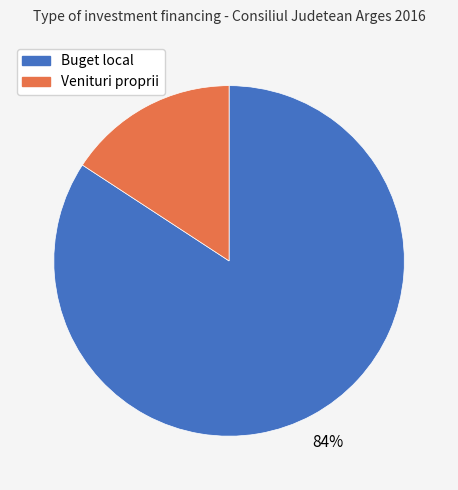

Count the number of slices in the pie.

2